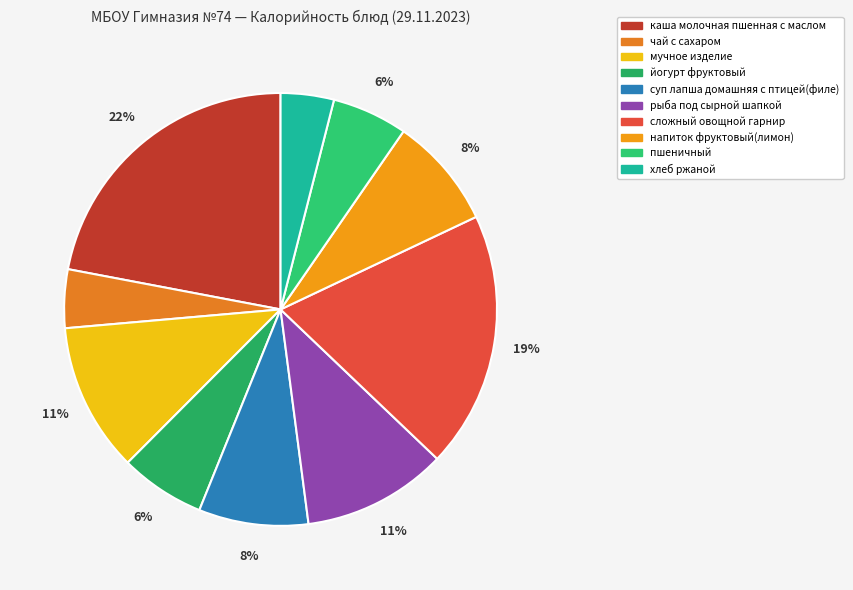

True or false: напиток фруктовый(лимон) accounts for 1% of the total.

False